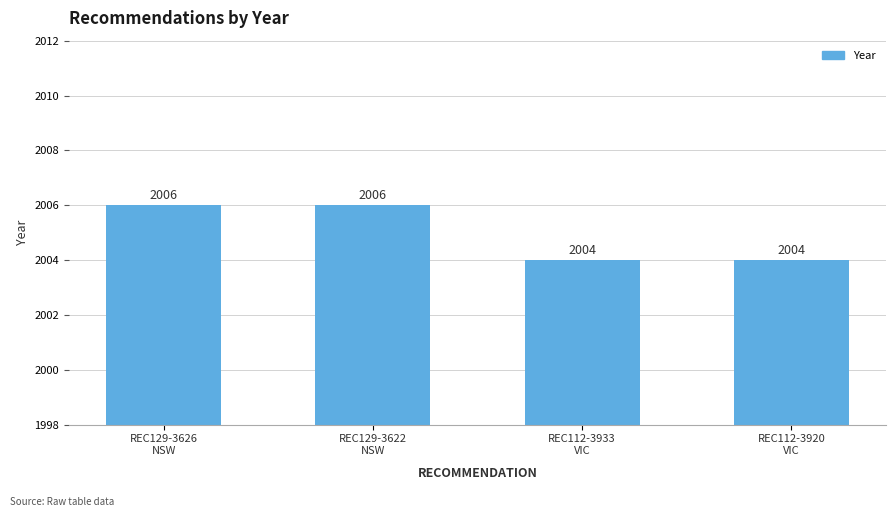

What is the smallest value displayed?

2004